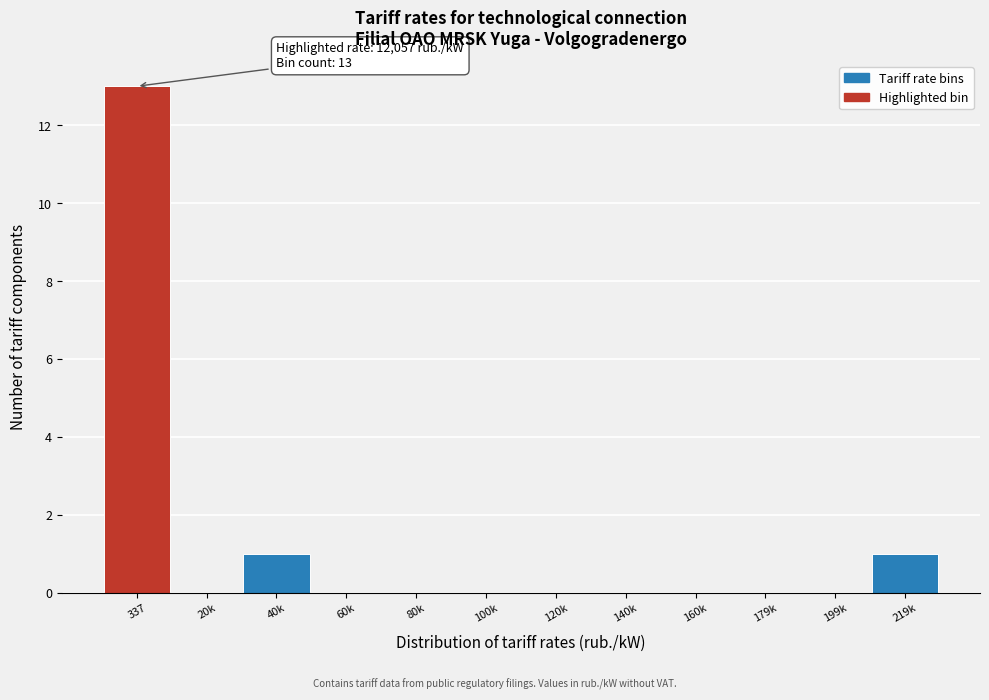

Reading left to right, list all the values displayed in this chart.

337=13	20k=0	40k=1	60k=0	80k=0	100k=0	120k=0	140k=0	160k=0	179k=0	199k=0	219k=1